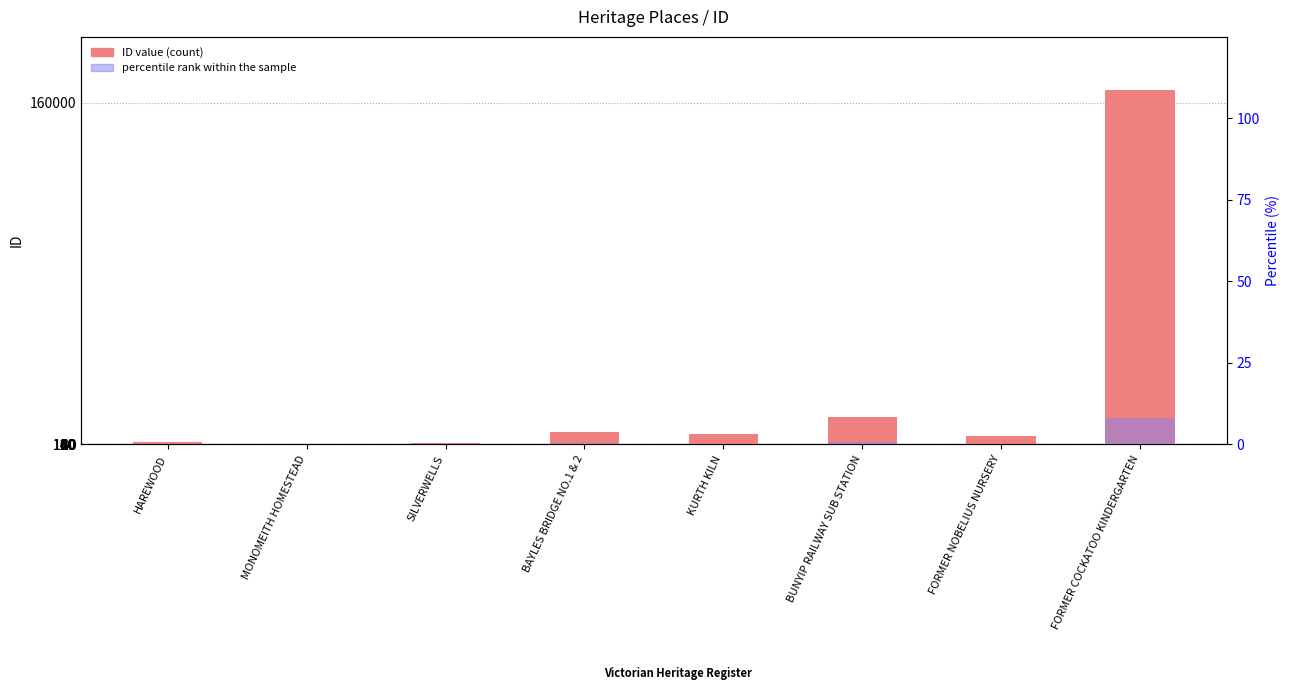

What is the sum of all percentile rank within the sample values?

9.4